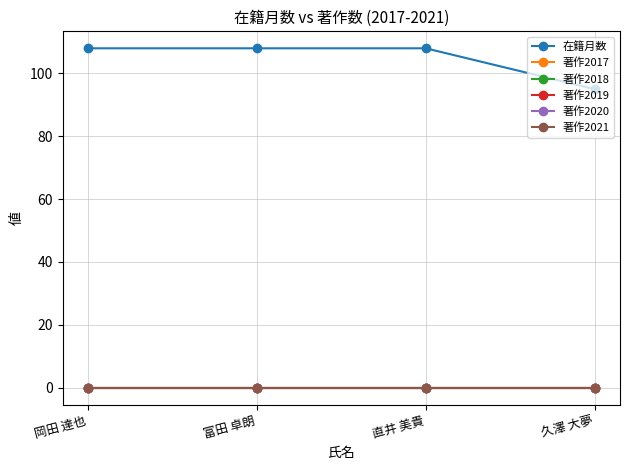

Does the chart have visible grid lines?

Yes